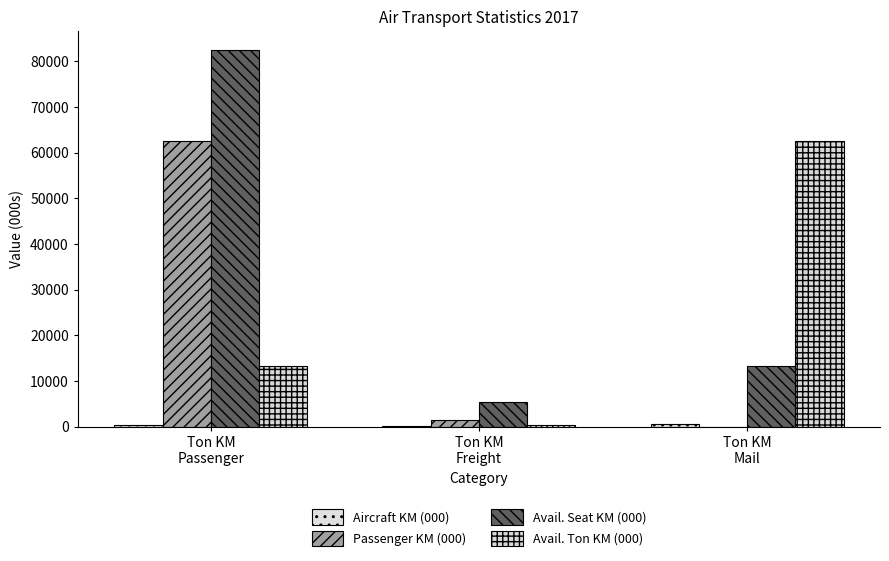

Reading right to left, what are all the values shown in this chart?

Aircraft KM (000): 501.0	114.5	314.1
Passenger KM (000): 44.2	1390.0	62474.5
Avail. Seat KM (000): 13357.6	5476.6	82480.7
Avail. Ton KM (000): 62474.5	386.4	13357.6